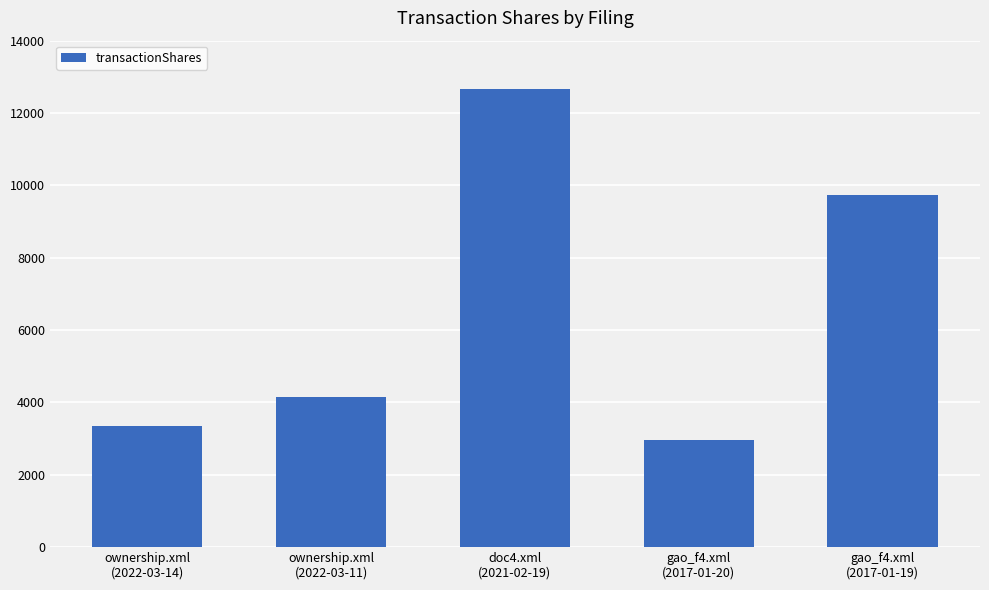

What is the approximate value at doc4.xml
(2021-02-19)?

12671